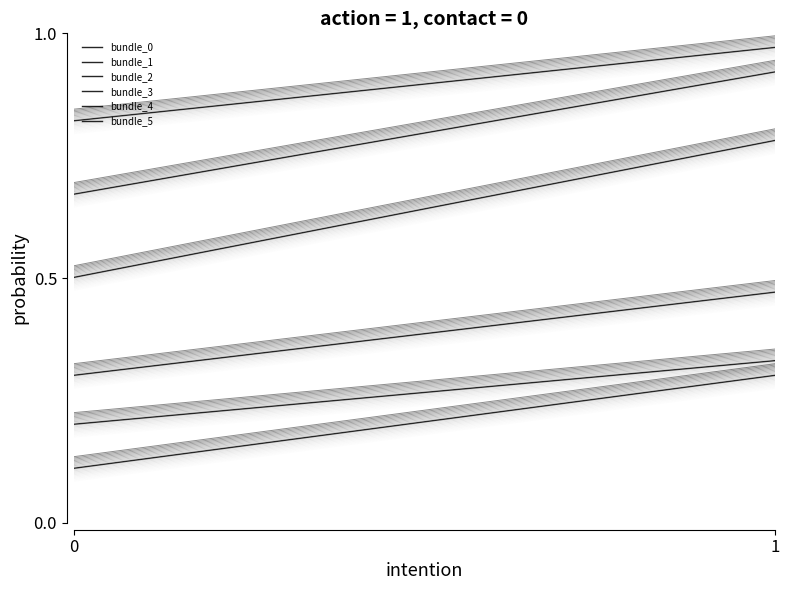

Which series changed the most between 0 and 1?

bundle_2